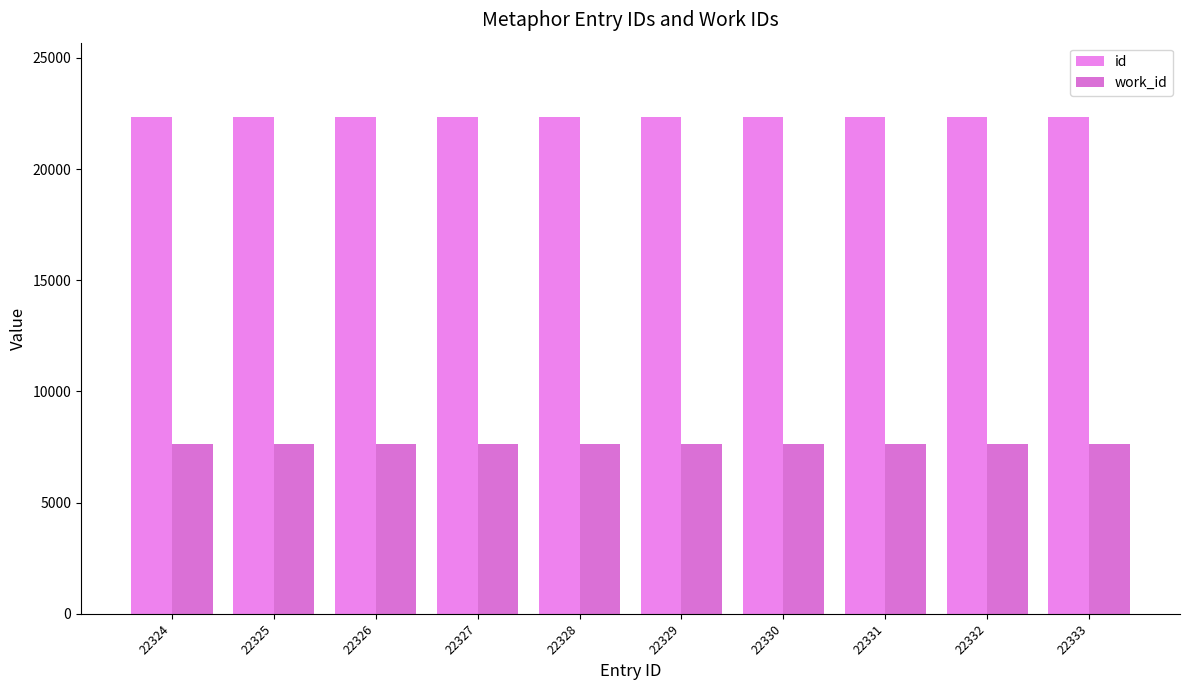

What is the value of the id bar at the 10th from the left?

22333